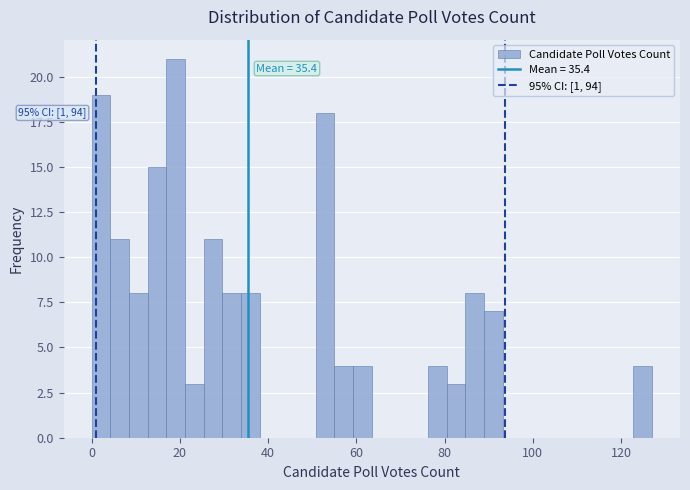

Read against the x-axis, roughly where is the centre of the tallest bar?

20